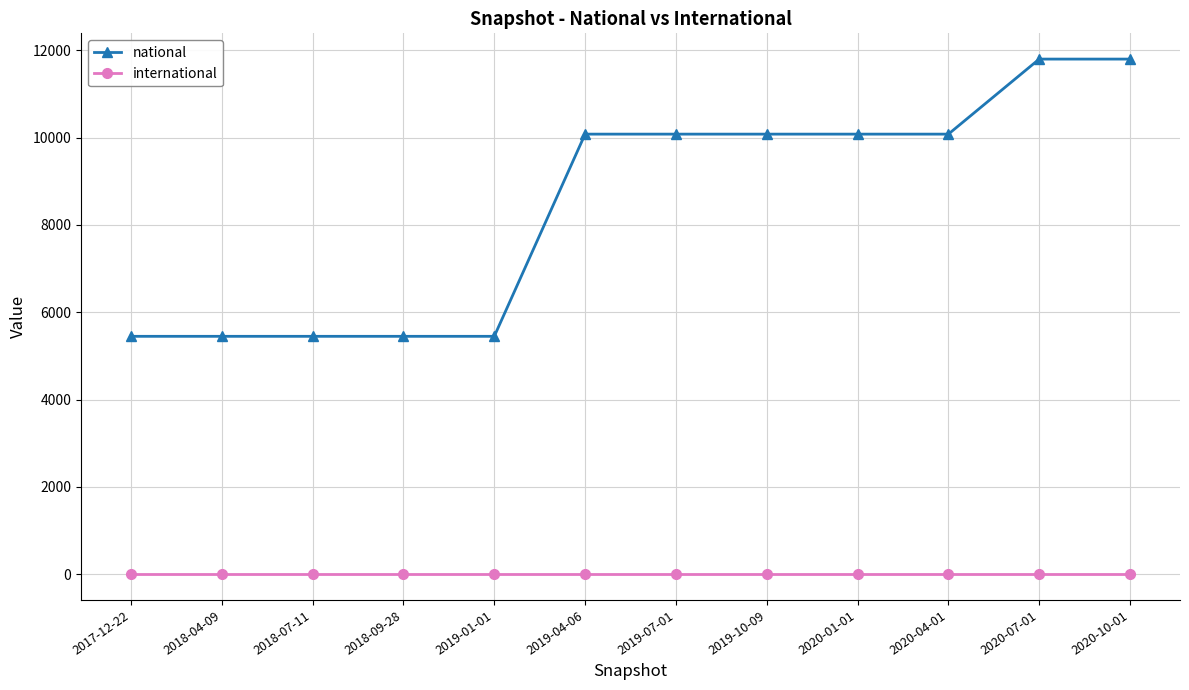

What is the value of the national point at the 8th from the left?

10081